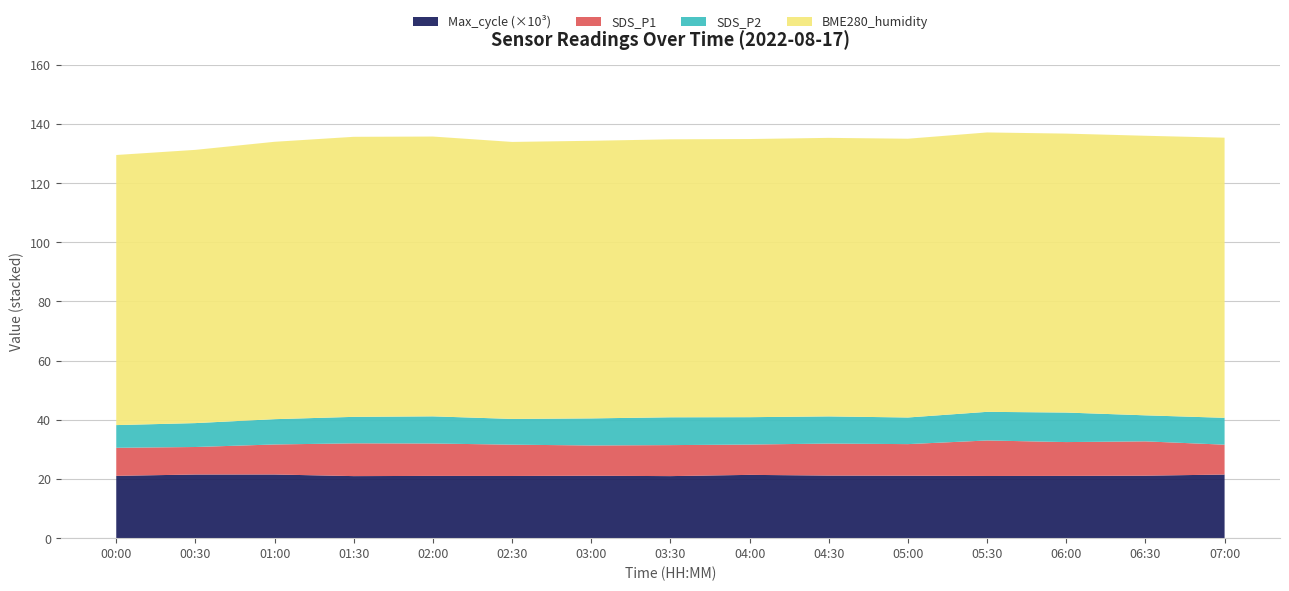

Reading right to left, extract all data points from this chart.

SDS_P1: 07:00=10.1	06:30=11.6	06:00=11.4	05:30=12.0	05:00=10.7	04:30=10.8	04:00=10.2	03:30=10.5	03:00=10.2	02:30=10.6	02:00=10.9	01:30=11.1	01:00=10.2	00:30=9.3	00:00=9.5
SDS_P2: 07:00=9.1	06:30=8.8	06:00=10.0	05:30=9.7	05:00=9.0	04:30=9.2	04:00=9.2	03:30=9.4	03:00=9.2	02:30=8.7	02:00=9.2	01:30=8.9	01:00=8.6	00:30=8.1	00:00=7.7
BME280_humidity: 07:00=94.7	06:30=94.5	06:00=94.3	05:30=94.4	05:00=94.2	04:30=94.2	04:00=94.0	03:30=94.0	03:00=93.8	02:30=93.6	02:00=94.6	01:30=94.7	01:00=93.8	00:30=92.4	00:00=91.3
Max_cycle: 07:00=21499.0	06:30=21119.0	06:00=21048.0	05:30=21020.0	05:00=21108.0	04:30=21157.0	04:00=21392.0	03:30=20973.0	03:00=21101.0	02:30=21023.0	02:00=21045.0	01:30=20973.0	01:00=21521.0	00:30=21513.0	00:00=21068.0